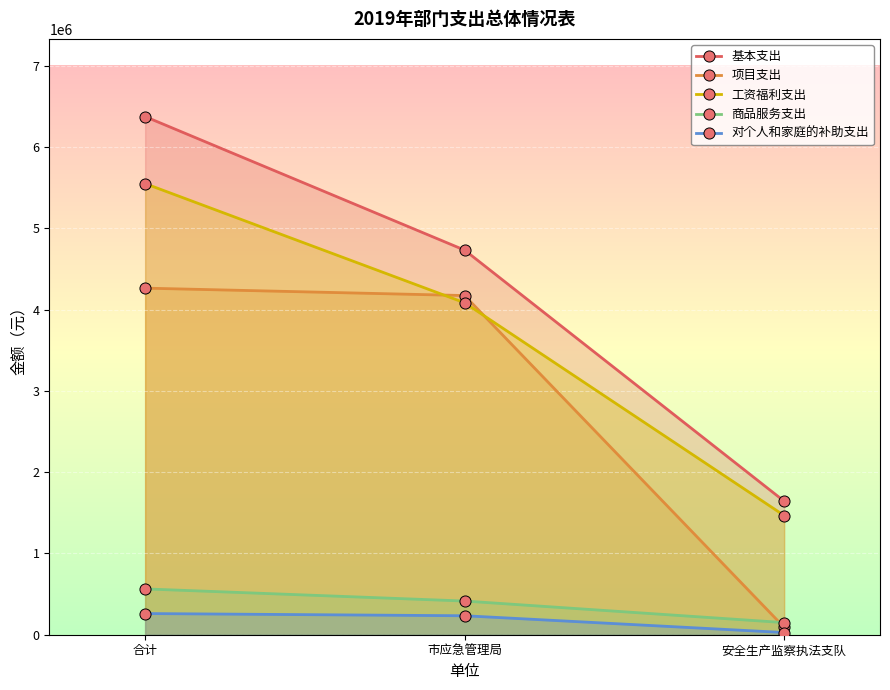

What is the difference between the 工资福利支出 values at 合计 and 市应急管理局?

1467090